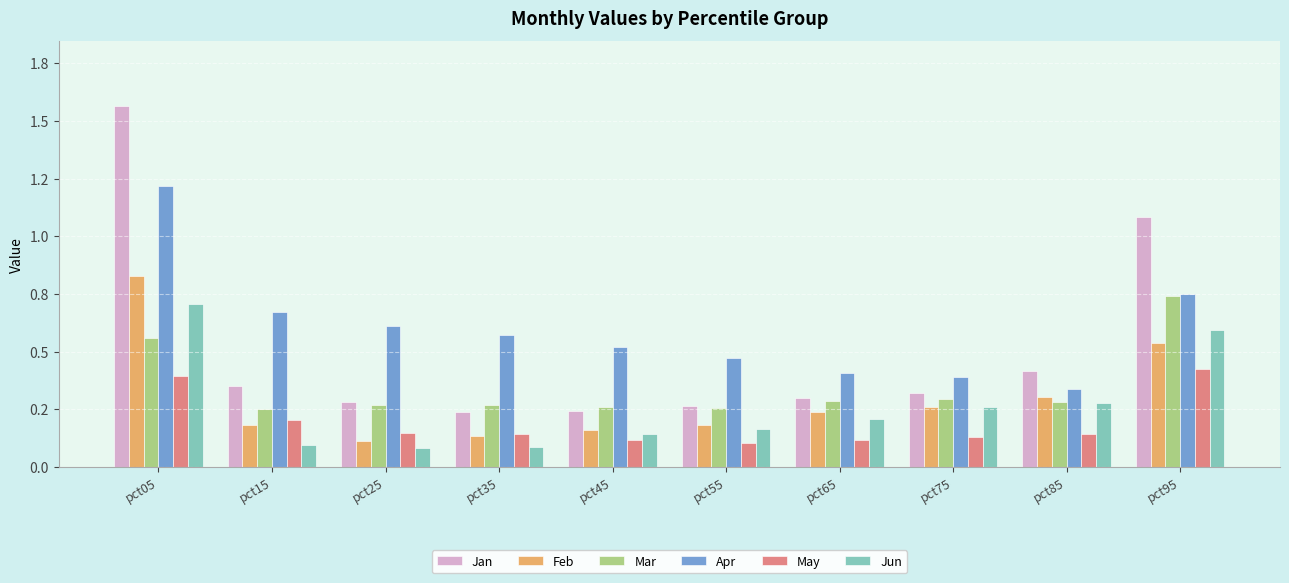

Does the chart contain stacked bars?

No